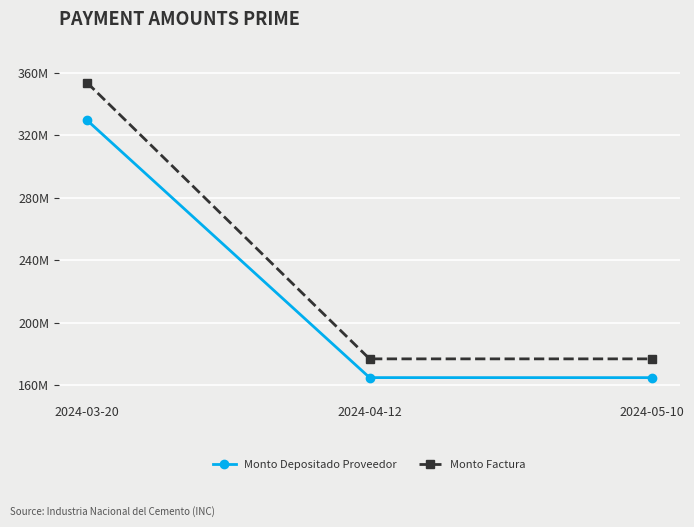

What is the difference between the maximum and minimum values in the Monto Depositado Proveedor series?

164794959